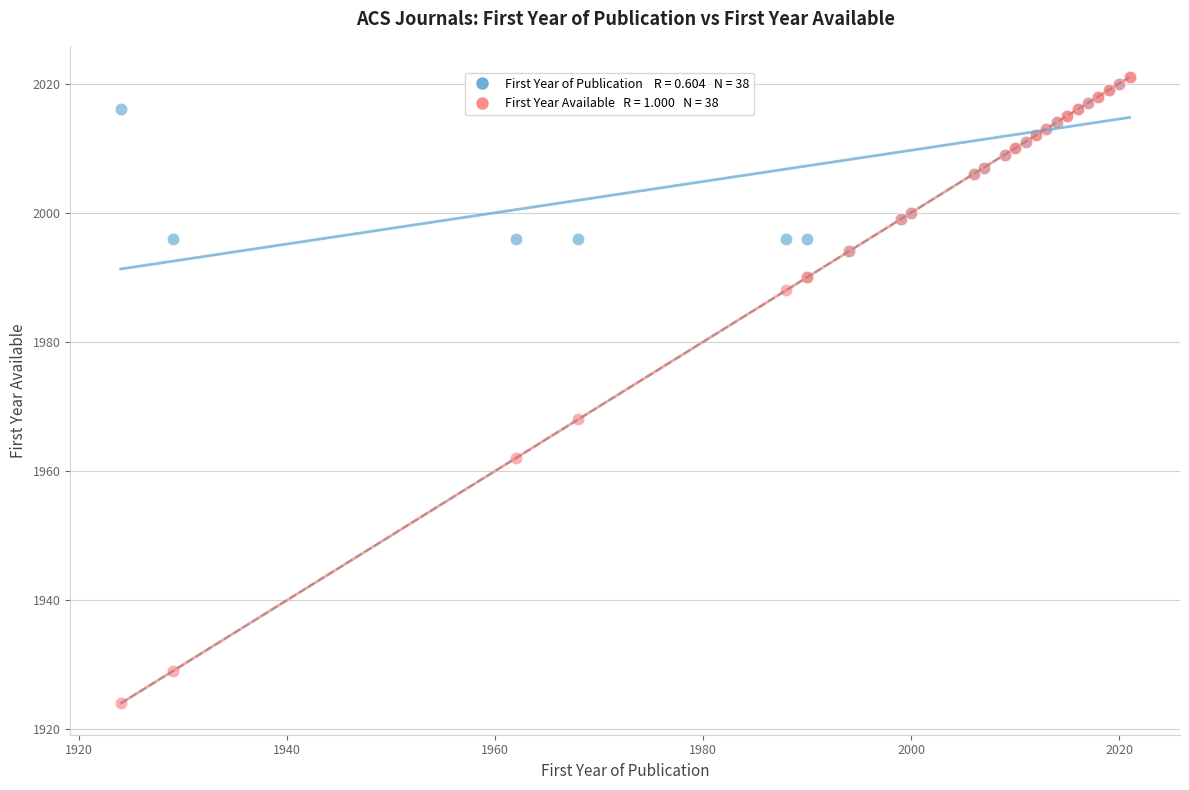

Across all series, what Y value is closest to 1972?

1968